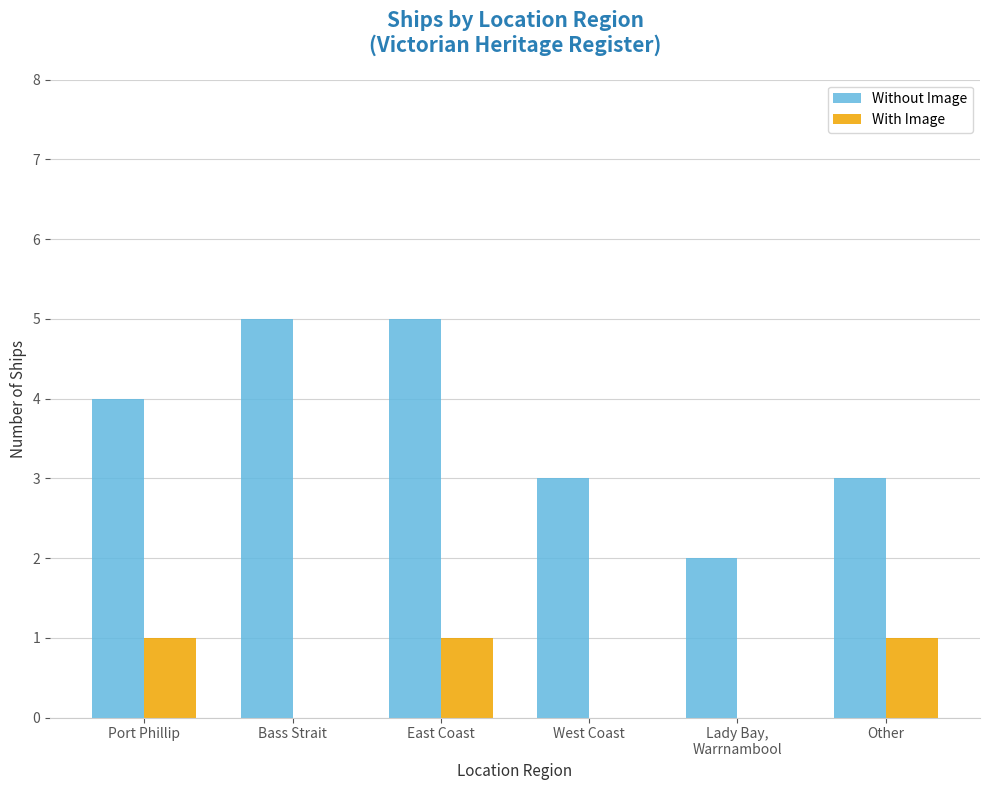

How many groups of bars are there?

6